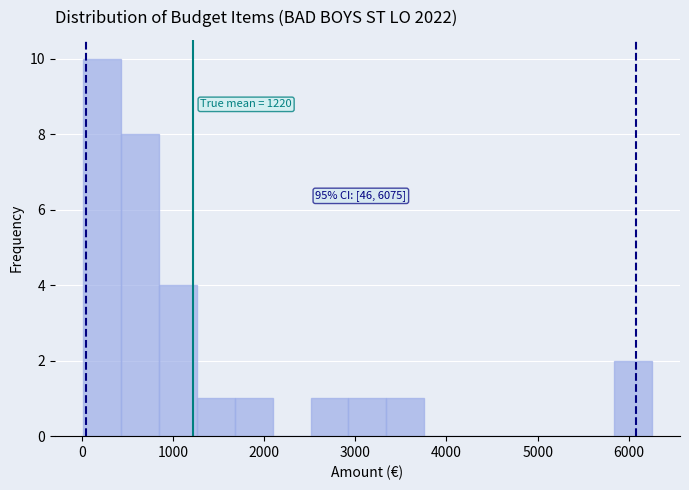

Over which range of the x-axis is the bar tallest?

0 to 400